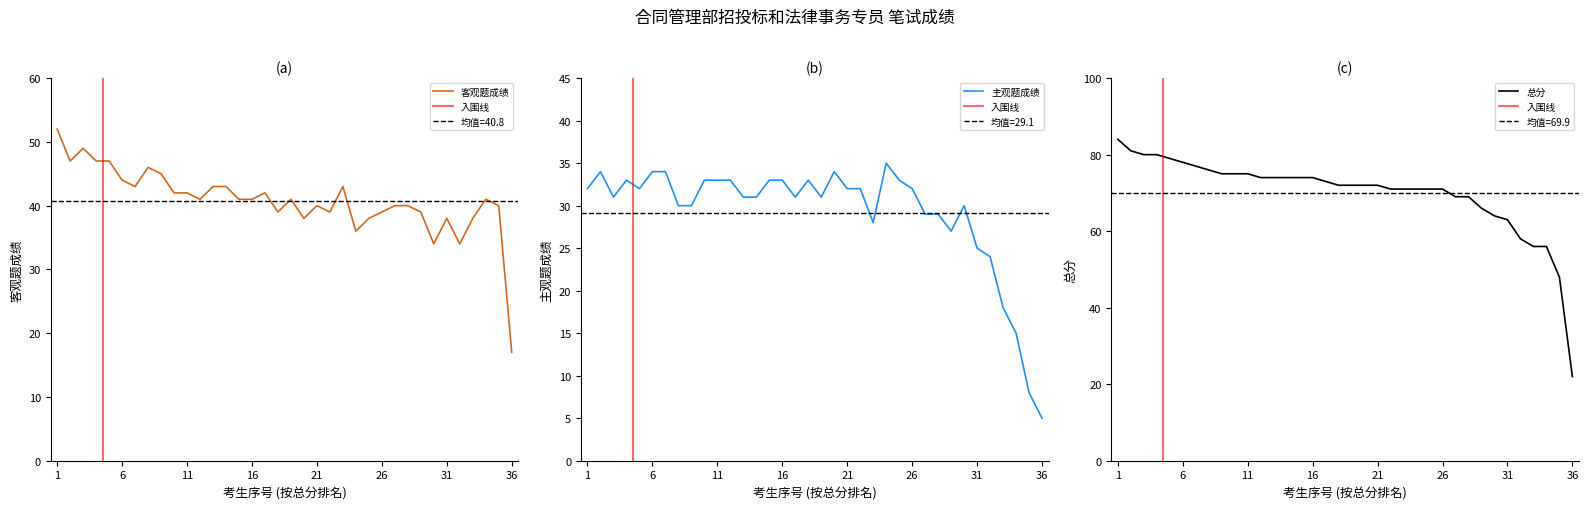

The value of 客观题成绩 at 26 is 39. True or false?

True